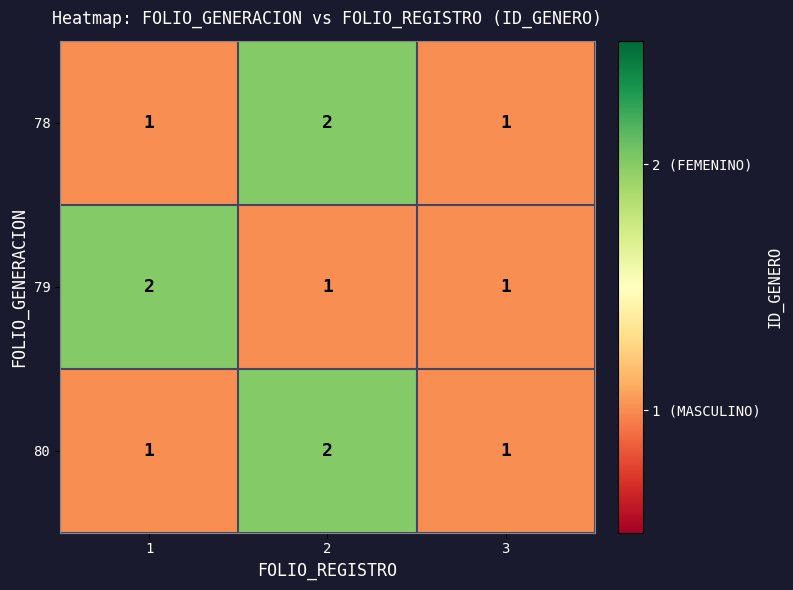

How many data points does each series have?

3